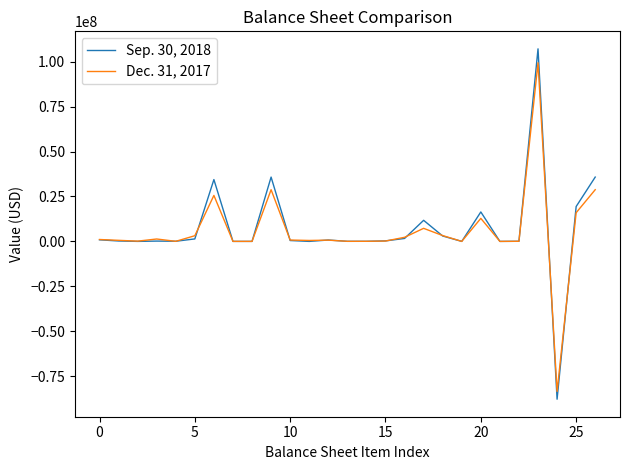

What is the maximum value shown in the chart?

107142465